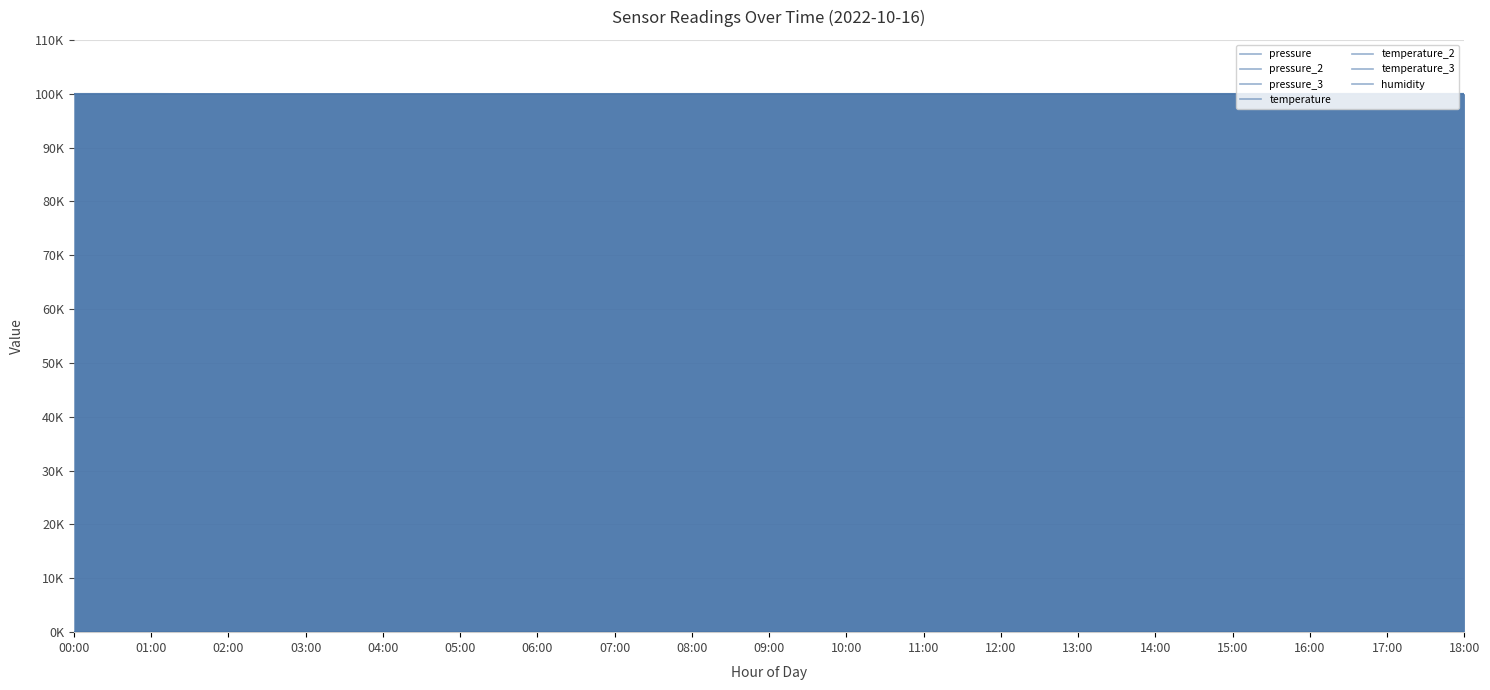

What position from the right is 11:00?

8